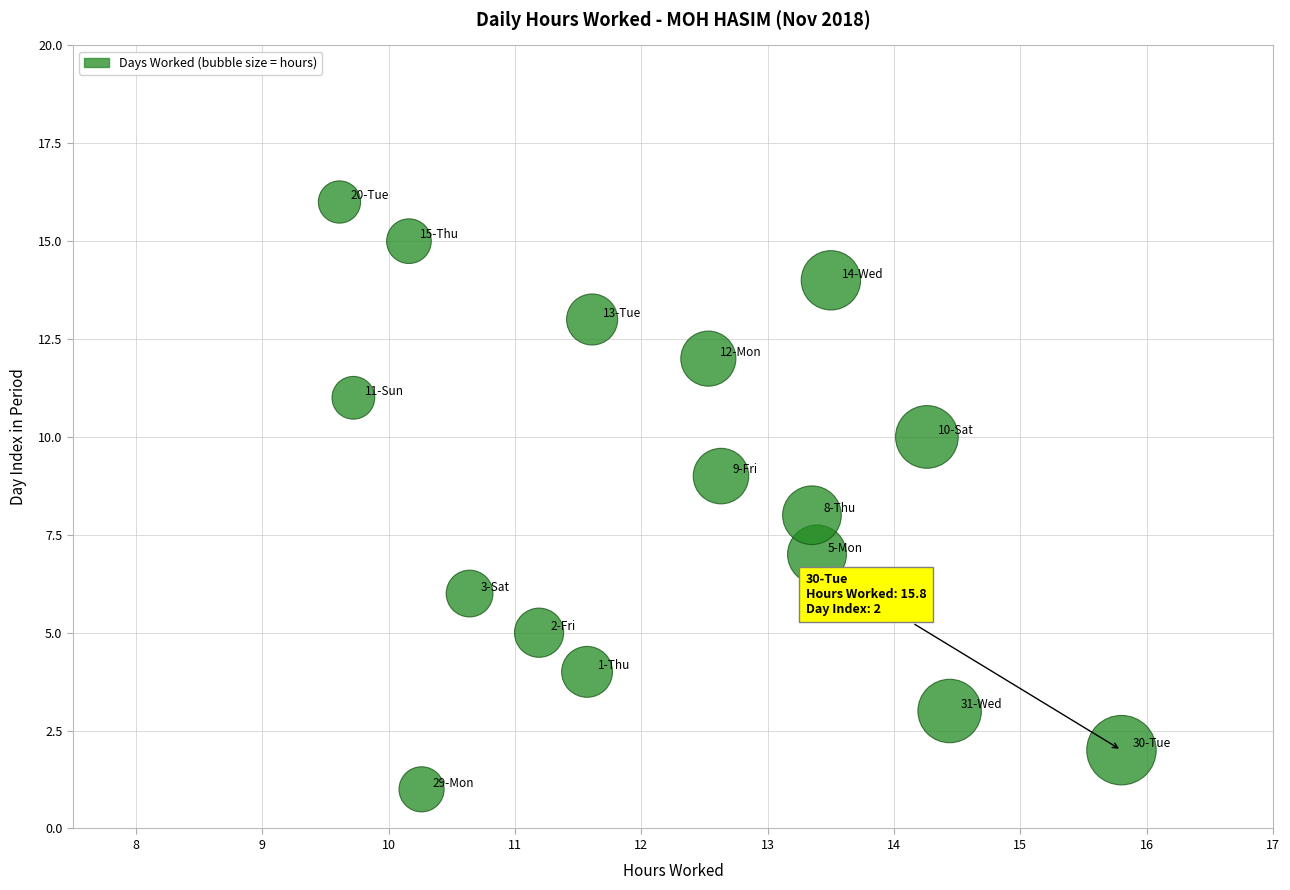

What is the range of Y values (max minus min)?

15